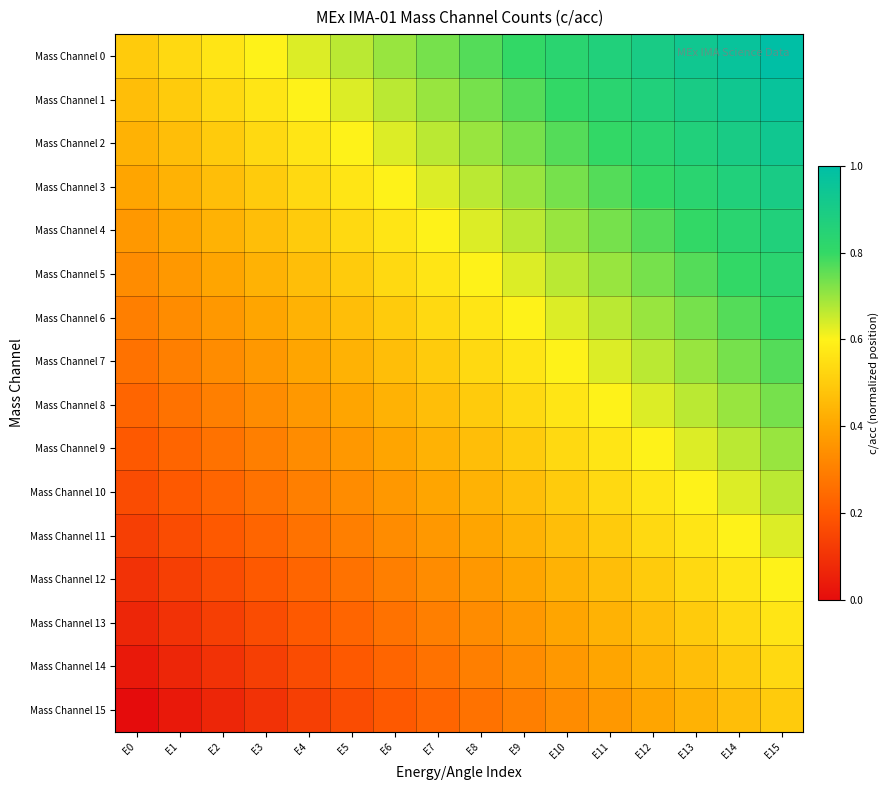

Reading left to right, extract all data points from this chart.

Mass Channel 0: E0=0.5	E1=0.5	E2=0.6	E3=0.6	E4=0.6	E5=0.7	E6=0.7	E7=0.7	E8=0.8	E9=0.8	E10=0.8	E11=0.9	E12=0.9	E13=0.9	E14=1.0	E15=1.0
Mass Channel 1: E0=0.5	E1=0.5	E2=0.5	E3=0.6	E4=0.6	E5=0.6	E6=0.7	E7=0.7	E8=0.7	E9=0.8	E10=0.8	E11=0.8	E12=0.9	E13=0.9	E14=0.9	E15=1.0
Mass Channel 2: E0=0.4	E1=0.5	E2=0.5	E3=0.5	E4=0.6	E5=0.6	E6=0.6	E7=0.7	E8=0.7	E9=0.7	E10=0.8	E11=0.8	E12=0.8	E13=0.9	E14=0.9	E15=0.9
Mass Channel 3: E0=0.4	E1=0.4	E2=0.5	E3=0.5	E4=0.5	E5=0.6	E6=0.6	E7=0.6	E8=0.7	E9=0.7	E10=0.7	E11=0.8	E12=0.8	E13=0.8	E14=0.9	E15=0.9
Mass Channel 4: E0=0.4	E1=0.4	E2=0.4	E3=0.5	E4=0.5	E5=0.5	E6=0.6	E7=0.6	E8=0.6	E9=0.7	E10=0.7	E11=0.7	E12=0.8	E13=0.8	E14=0.8	E15=0.9
Mass Channel 5: E0=0.3	E1=0.4	E2=0.4	E3=0.4	E4=0.5	E5=0.5	E6=0.5	E7=0.6	E8=0.6	E9=0.6	E10=0.7	E11=0.7	E12=0.7	E13=0.8	E14=0.8	E15=0.8
Mass Channel 6: E0=0.3	E1=0.3	E2=0.4	E3=0.4	E4=0.4	E5=0.5	E6=0.5	E7=0.5	E8=0.6	E9=0.6	E10=0.6	E11=0.7	E12=0.7	E13=0.7	E14=0.8	E15=0.8
Mass Channel 7: E0=0.3	E1=0.3	E2=0.3	E3=0.4	E4=0.4	E5=0.4	E6=0.5	E7=0.5	E8=0.5	E9=0.6	E10=0.6	E11=0.6	E12=0.7	E13=0.7	E14=0.7	E15=0.8
Mass Channel 8: E0=0.2	E1=0.3	E2=0.3	E3=0.3	E4=0.4	E5=0.4	E6=0.4	E7=0.5	E8=0.5	E9=0.5	E10=0.6	E11=0.6	E12=0.6	E13=0.7	E14=0.7	E15=0.7
Mass Channel 9: E0=0.2	E1=0.2	E2=0.3	E3=0.3	E4=0.3	E5=0.4	E6=0.4	E7=0.4	E8=0.5	E9=0.5	E10=0.5	E11=0.6	E12=0.6	E13=0.6	E14=0.7	E15=0.7
Mass Channel 10: E0=0.2	E1=0.2	E2=0.2	E3=0.3	E4=0.3	E5=0.3	E6=0.4	E7=0.4	E8=0.4	E9=0.5	E10=0.5	E11=0.5	E12=0.6	E13=0.6	E14=0.6	E15=0.7
Mass Channel 11: E0=0.1	E1=0.2	E2=0.2	E3=0.2	E4=0.3	E5=0.3	E6=0.3	E7=0.4	E8=0.4	E9=0.4	E10=0.5	E11=0.5	E12=0.5	E13=0.6	E14=0.6	E15=0.6
Mass Channel 12: E0=0.1	E1=0.1	E2=0.2	E3=0.2	E4=0.2	E5=0.3	E6=0.3	E7=0.3	E8=0.4	E9=0.4	E10=0.4	E11=0.5	E12=0.5	E13=0.5	E14=0.6	E15=0.6
Mass Channel 13: E0=0.1	E1=0.1	E2=0.1	E3=0.2	E4=0.2	E5=0.2	E6=0.3	E7=0.3	E8=0.3	E9=0.4	E10=0.4	E11=0.4	E12=0.5	E13=0.5	E14=0.5	E15=0.6
Mass Channel 14: E0=0.0	E1=0.1	E2=0.1	E3=0.1	E4=0.2	E5=0.2	E6=0.2	E7=0.3	E8=0.3	E9=0.3	E10=0.4	E11=0.4	E12=0.4	E13=0.5	E14=0.5	E15=0.5
Mass Channel 15: E0=0.0	E1=0.0	E2=0.1	E3=0.1	E4=0.1	E5=0.2	E6=0.2	E7=0.2	E8=0.3	E9=0.3	E10=0.3	E11=0.4	E12=0.4	E13=0.4	E14=0.5	E15=0.5